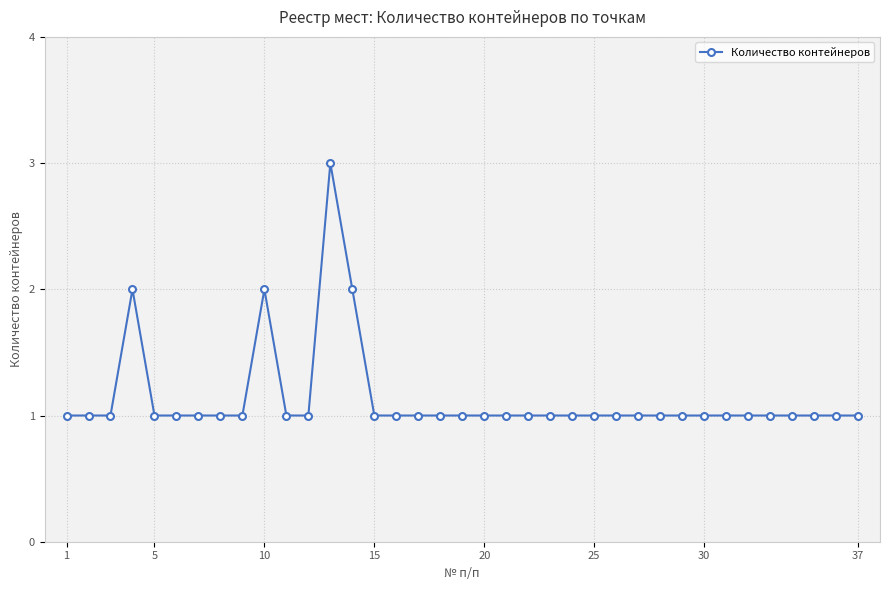

What is the greatest value displayed?

3